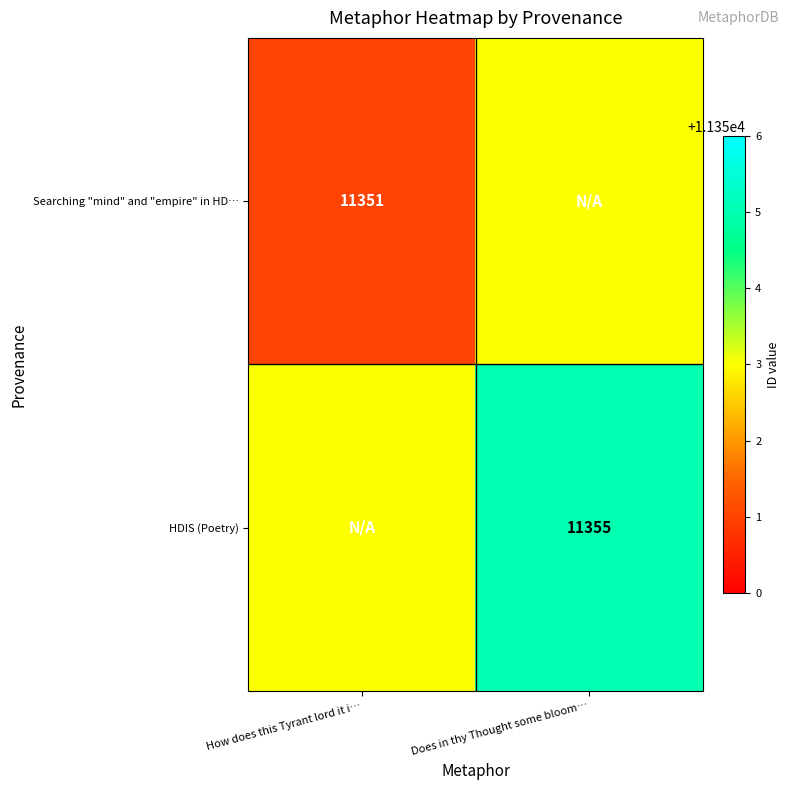

How many categories are shown in the chart?

2